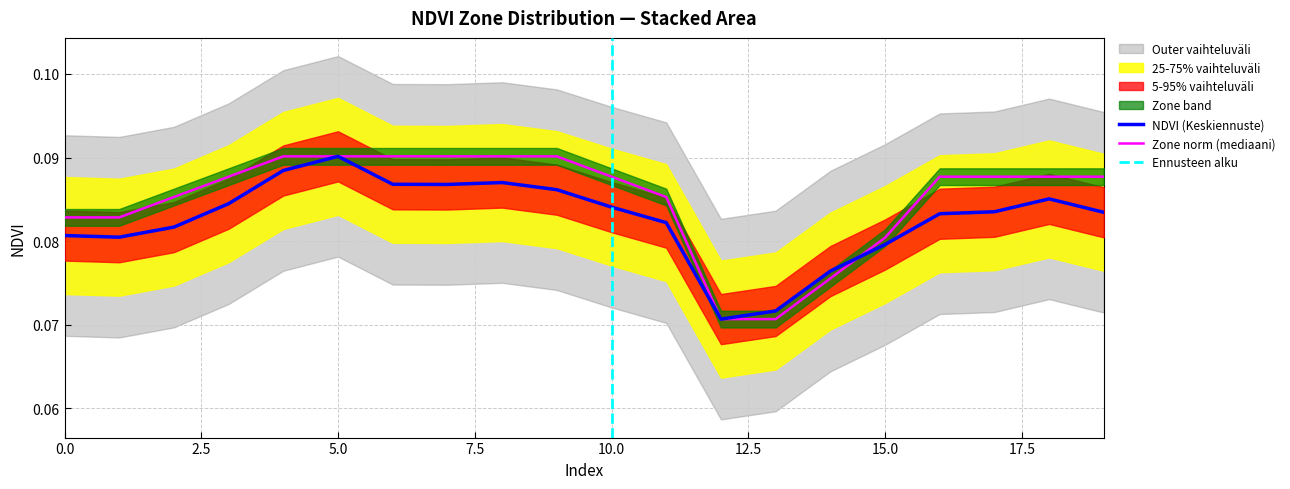

True or false: Zone has a value of 0.0 at 13.

False